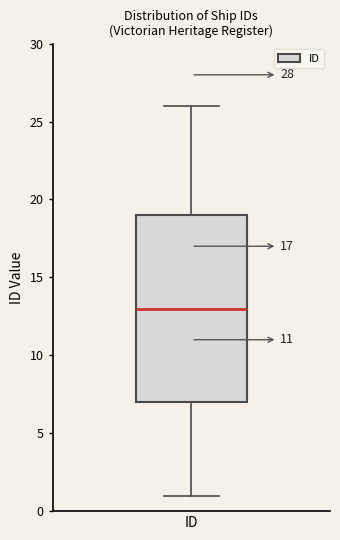

Read this box plot against the y-axis: the position of the median line, the range covered by the box, and the ends of both whiskers. The values are not printed on the chart, so give them approximately, as read against the axis.

median 13, box 7 to 19, whiskers 1 to 26